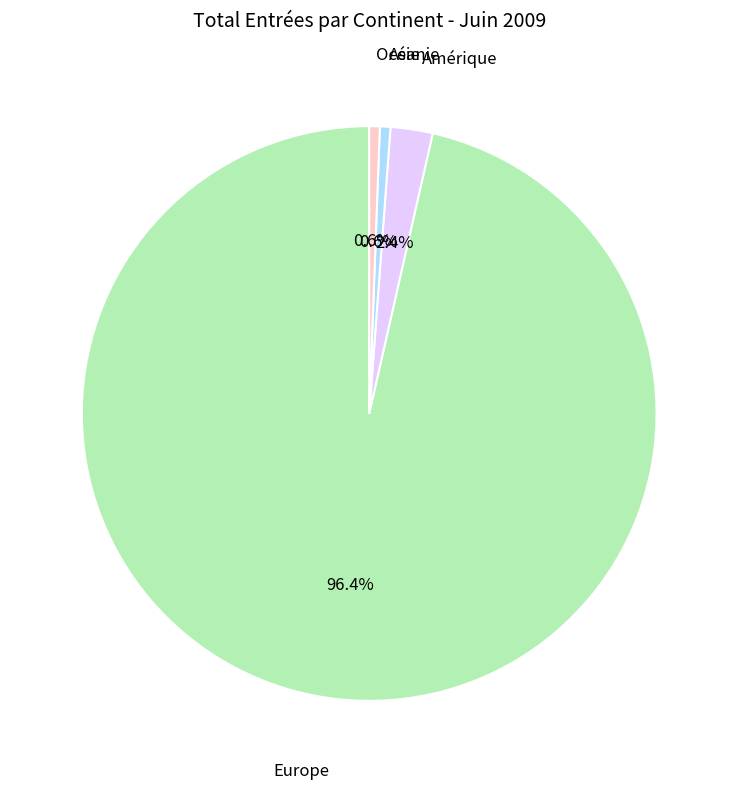

Between Europe and Asie, which is larger?

Europe